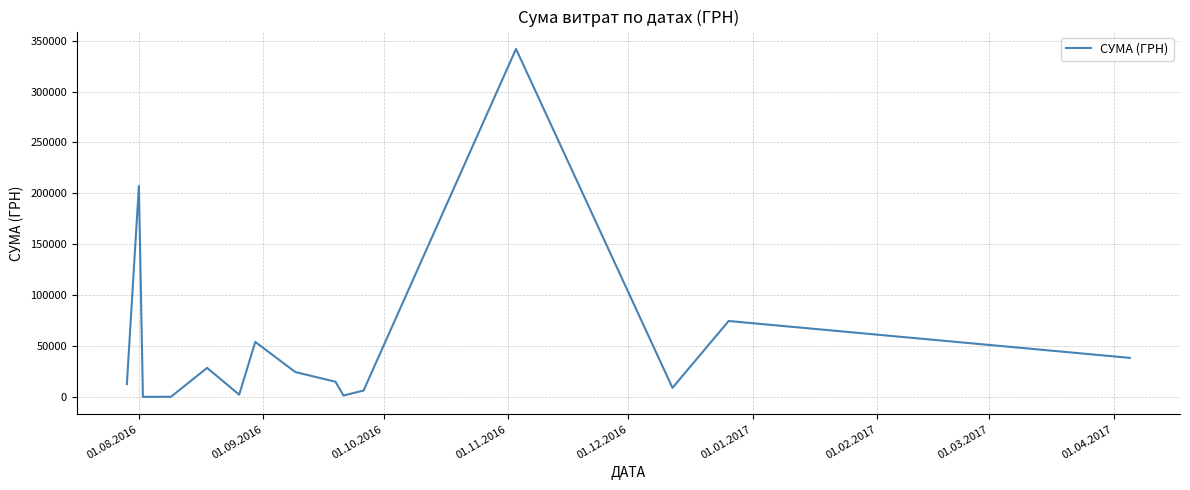

What is the greatest value displayed?

341851.2